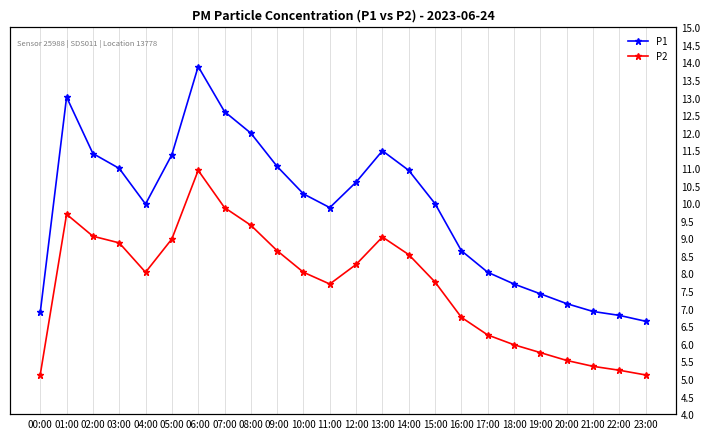

The value of P2 at 18:00 is 9.4. True or false?

False